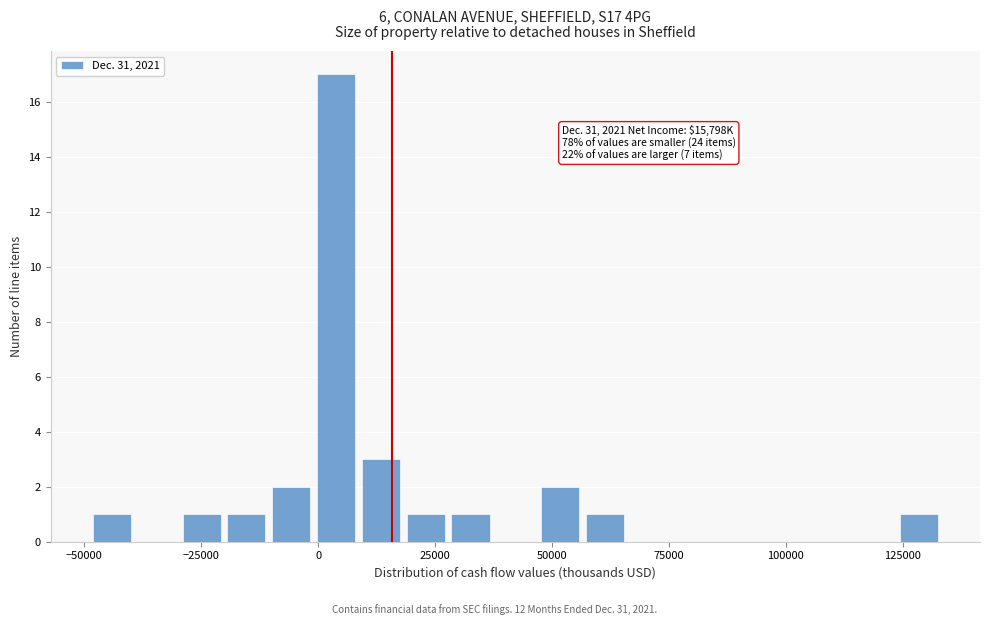

Read against the x-axis, roughly where is the centre of the tallest bar?

5000